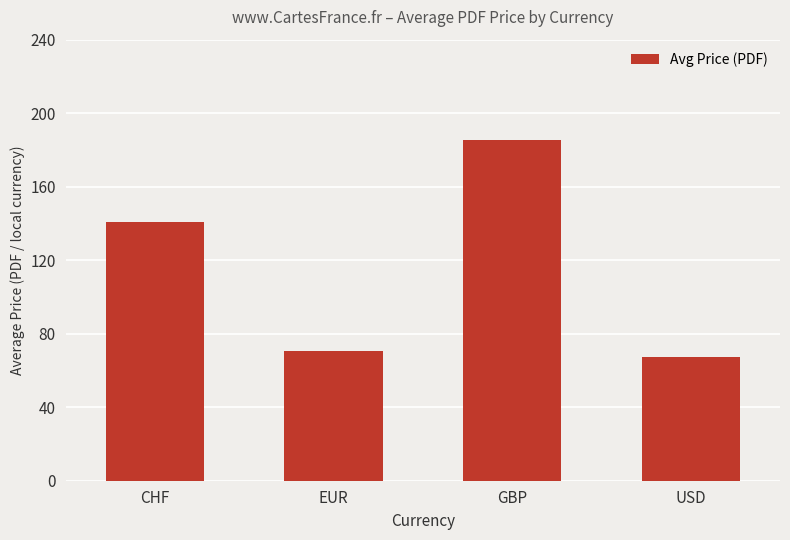

What is the minimum value shown in the chart?

67.2